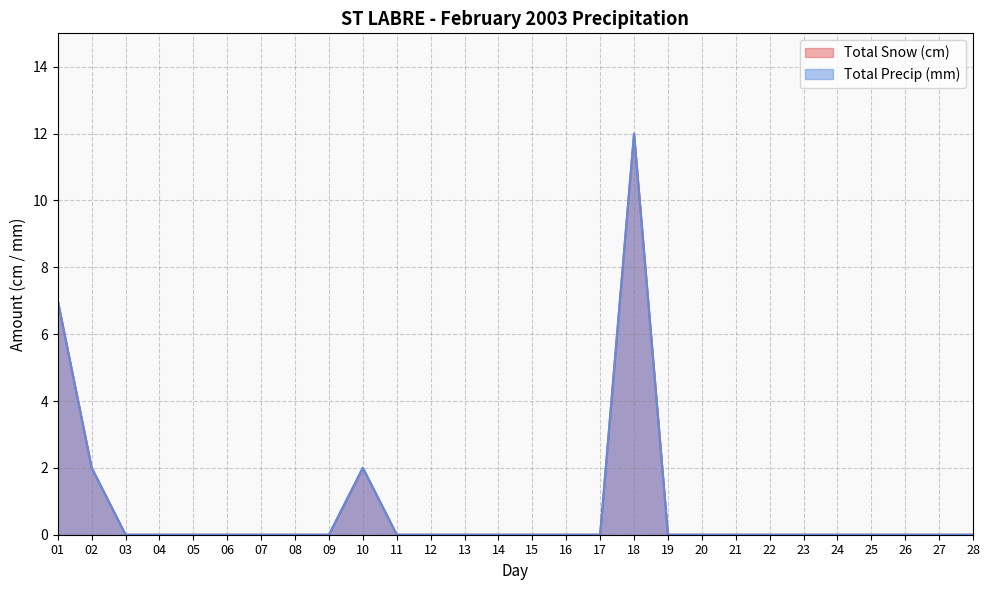

What is the sum of all Total Snow (cm) values?

23